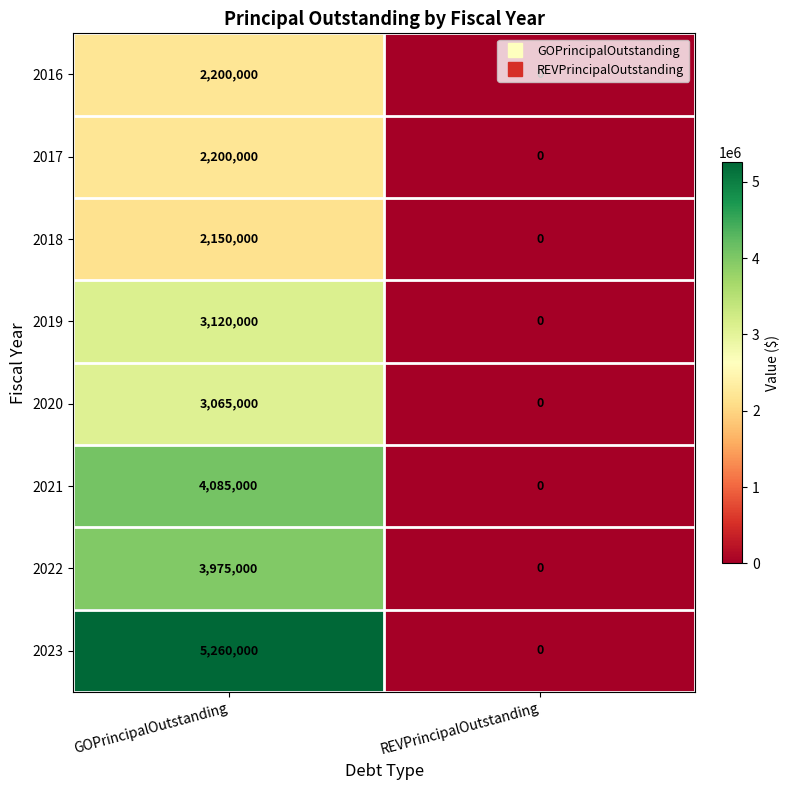

What is the spread (max minus min) of values at GOPrincipalOutstanding?

3110000